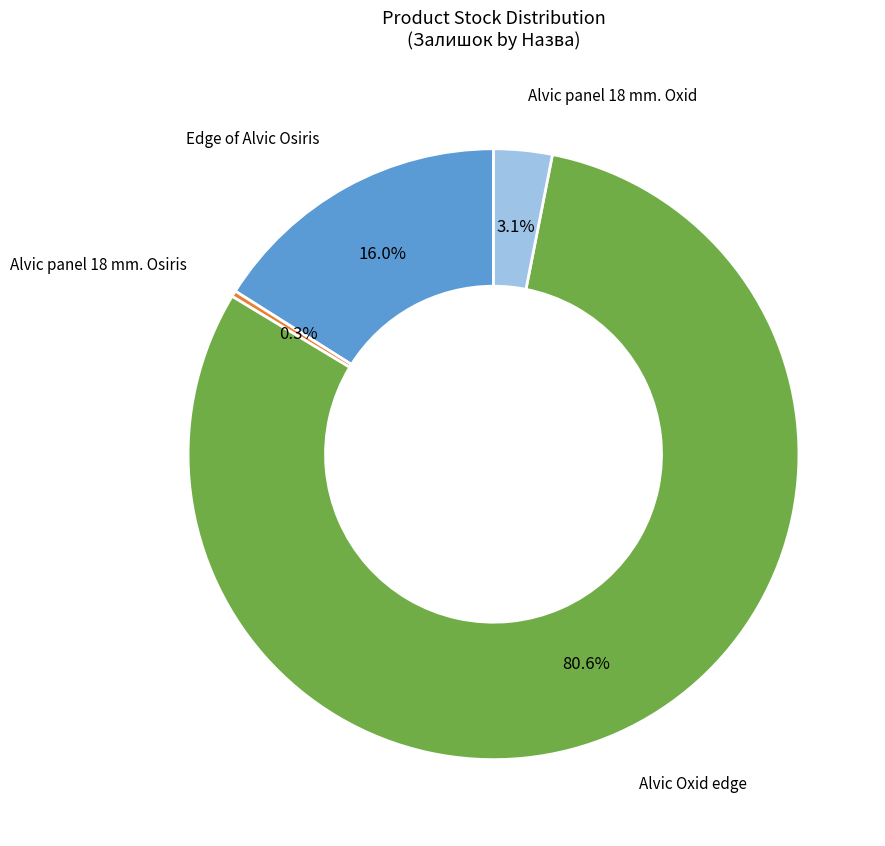

Does any single category account for the majority?

Yes